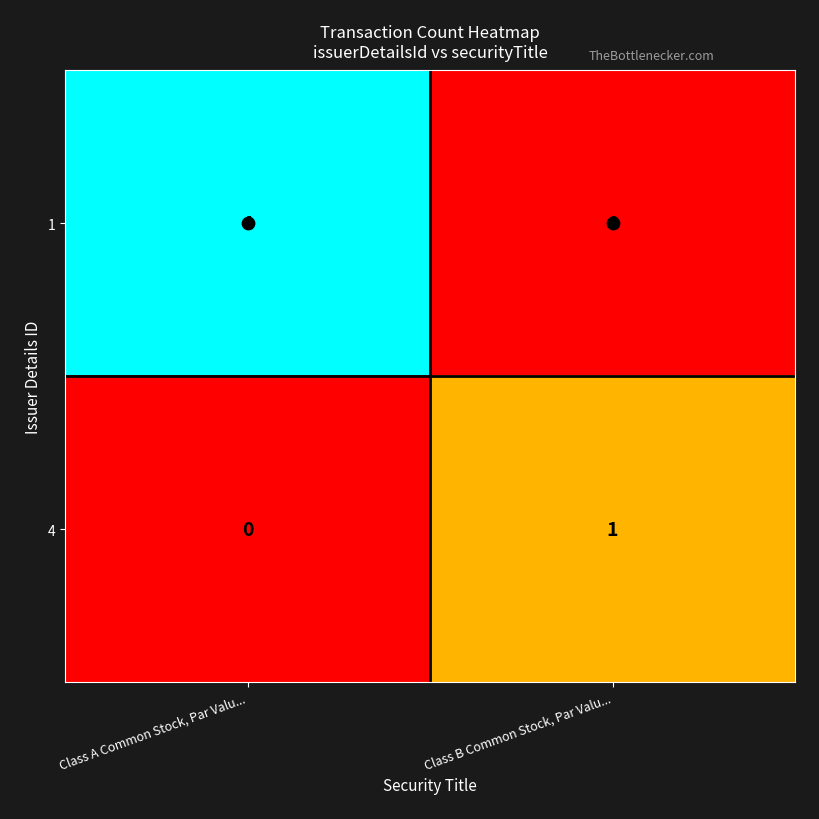

At how many categories does at least one series exceed 2?

1